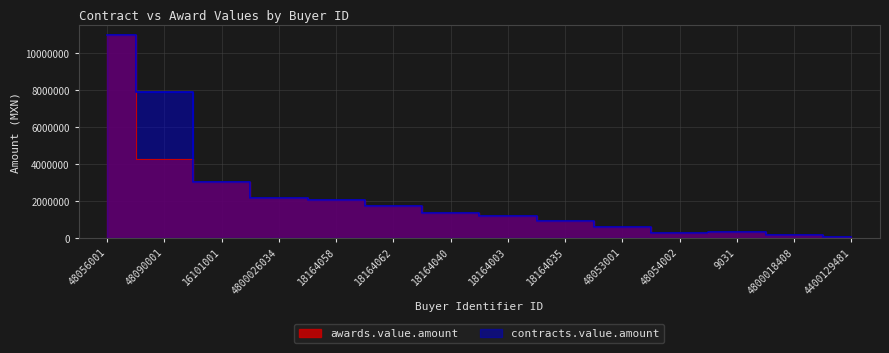

Is it true that contracts.value.amount equals 1771751.3 at 16101001?

False